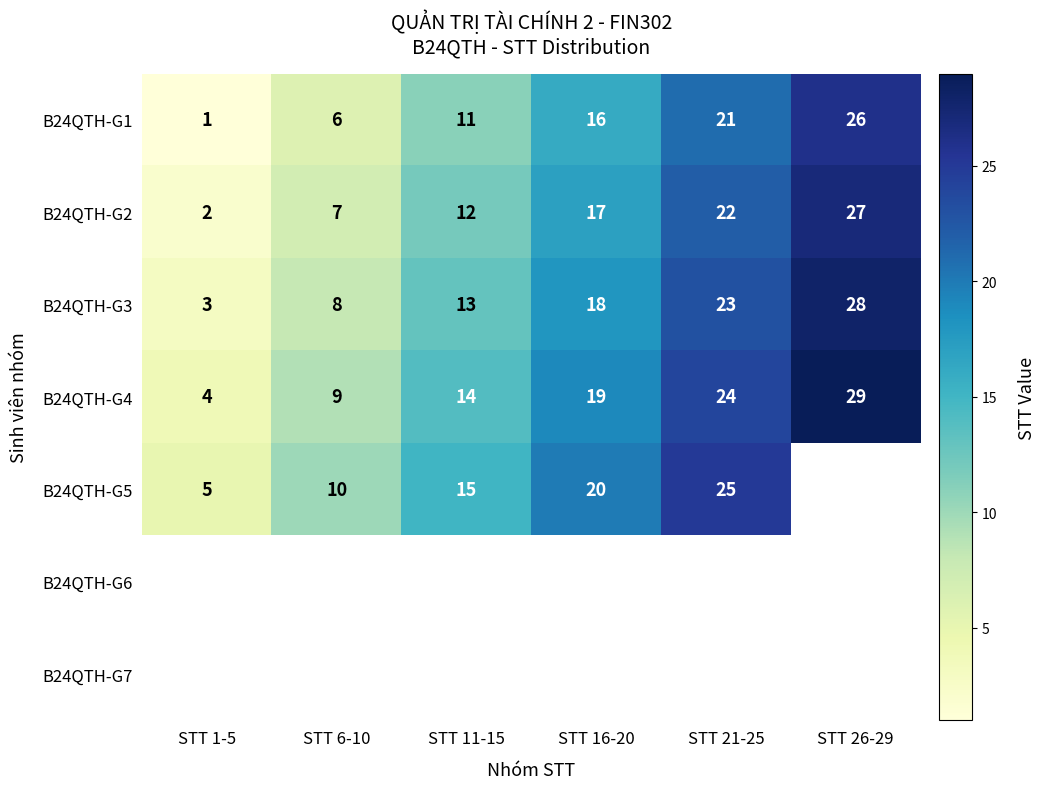

Count the number of data series in this chart.

7